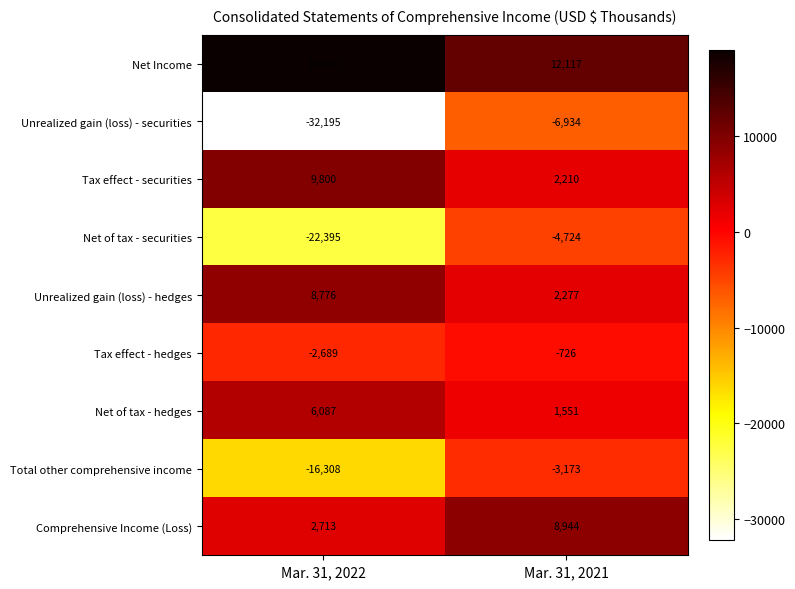

What value does the Net Income series have at Mar. 31, 2021, to the nearest 100?

12100